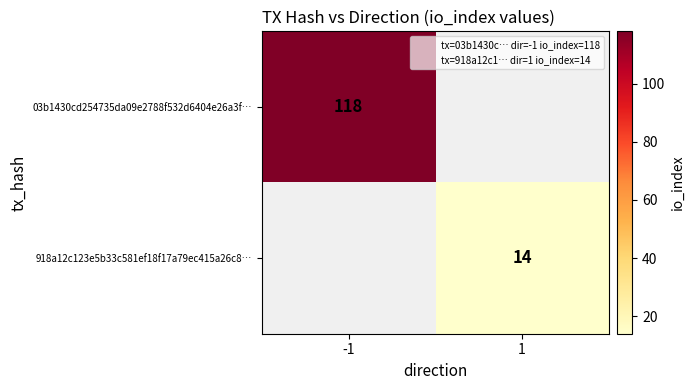

Is the value of 03b1430cd254735da09e2788f532d6404e26a3f… at -1 greater than the value of 918a12c123e5b33c581ef18f17a79ec415a26c8… at 1?

Yes